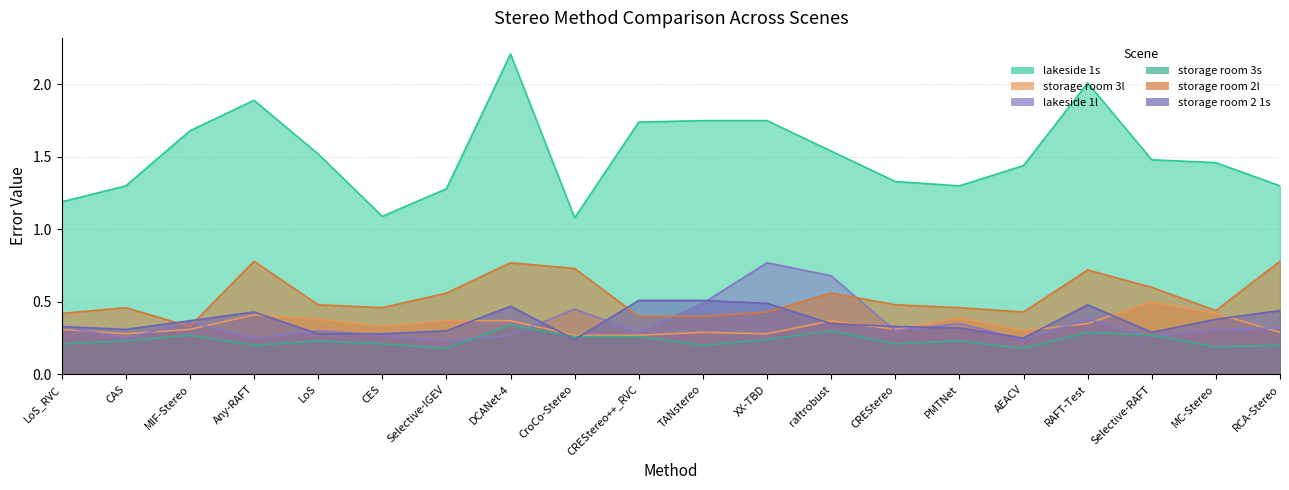

What is the minimum value shown in the chart?

0.2